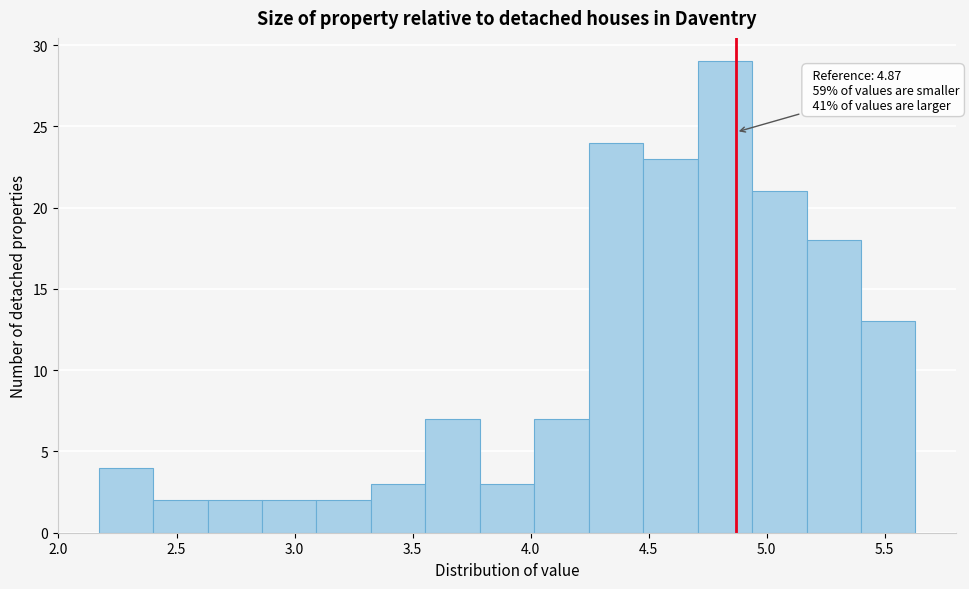

Which range on the x-axis has the tallest bar?

4.70 to 4.95